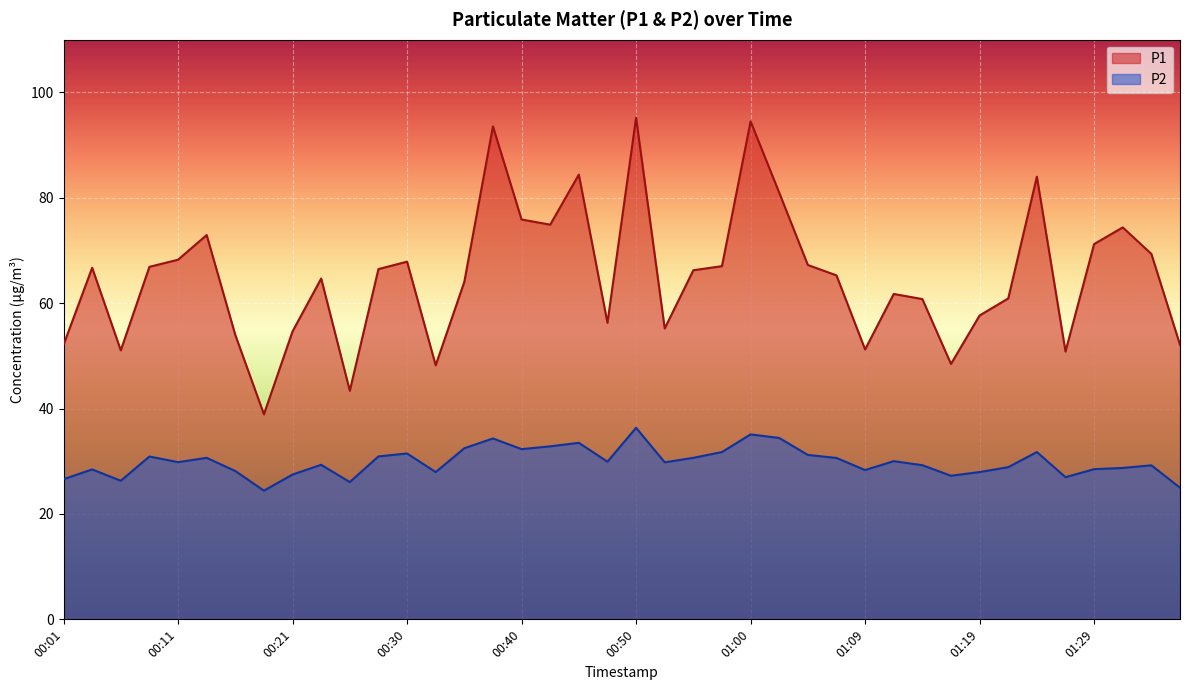

What is the average value of the P2 series?

29.9